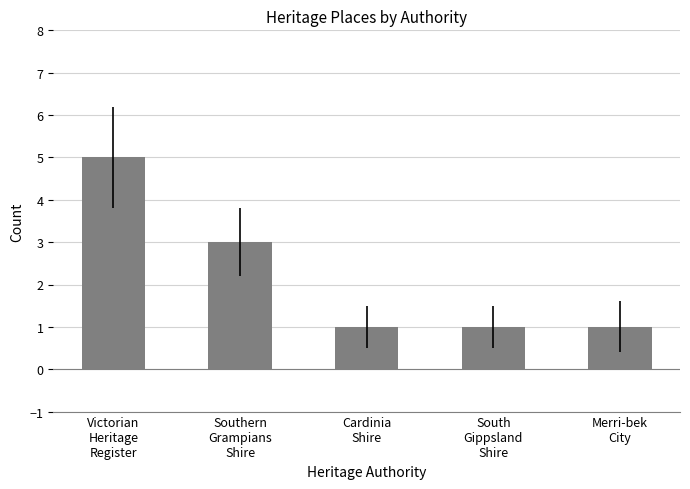

Which has a higher value, Victorian
Heritage
Register or Merri-bek
City?

Victorian
Heritage
Register